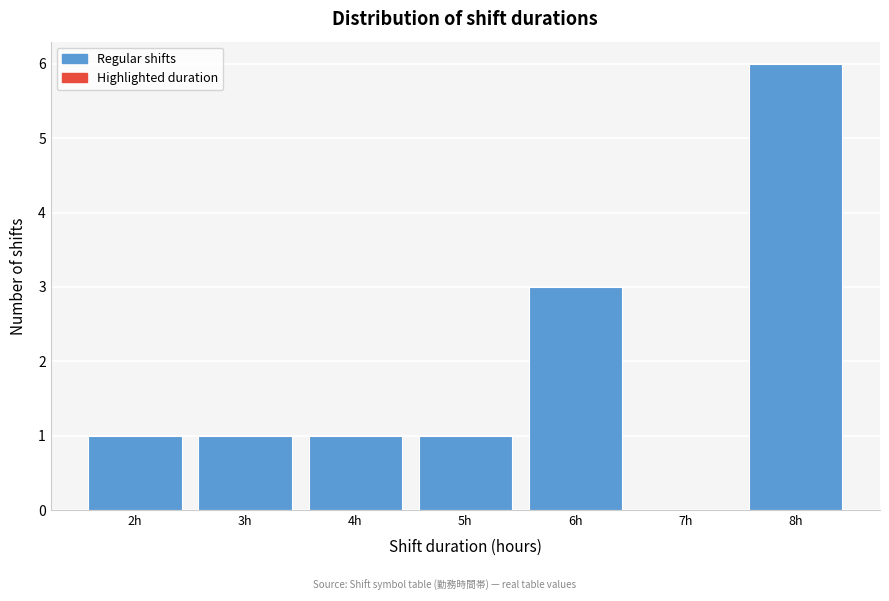

Reading right to left, extract all data points from this chart.

8h=6	7h=0	6h=3	5h=1	4h=1	3h=1	2h=1